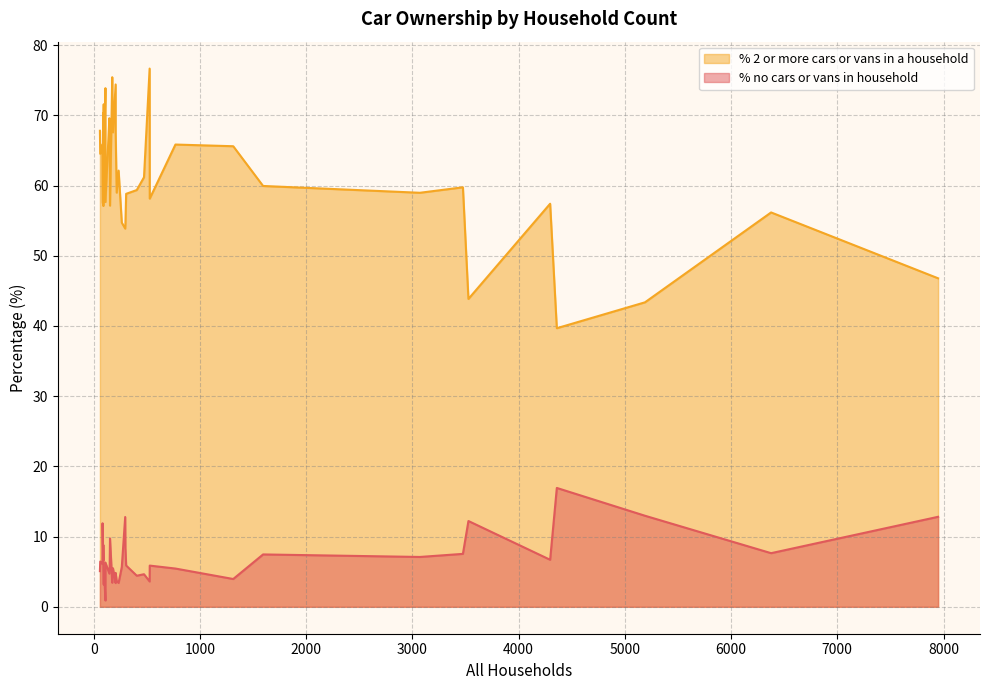

How many data points in % no cars or vans in household are less than 5?

12